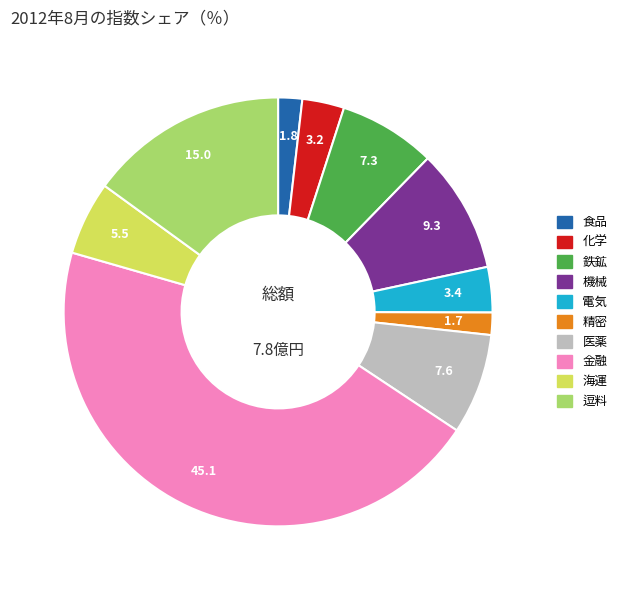

Is there any slice that represents more than half of the pie?

No